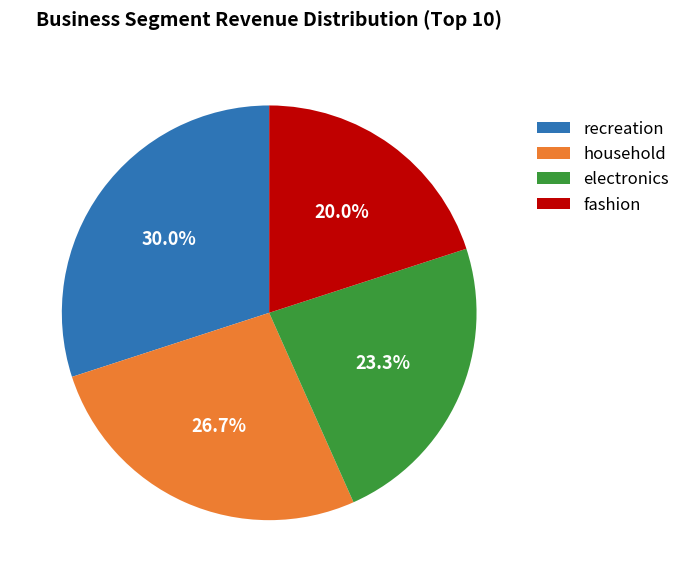

Does recreation account for over 50% of the chart?

No